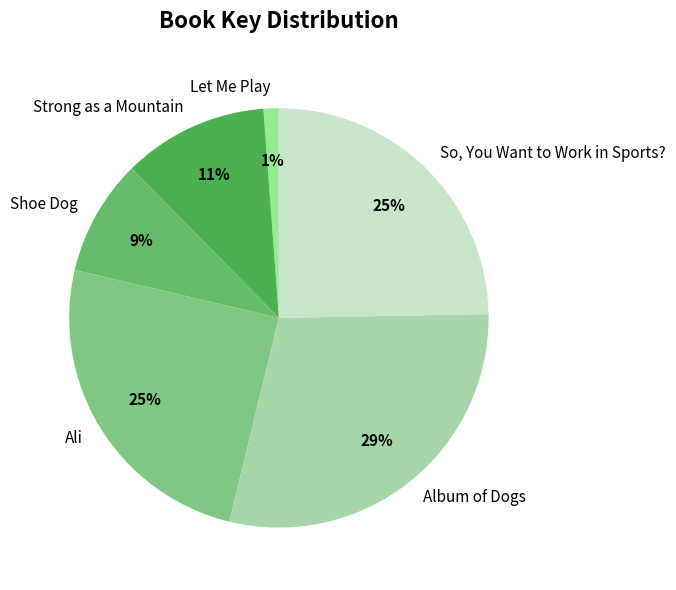

The Let Me Play slice represents 6% of the pie. True or false?

False